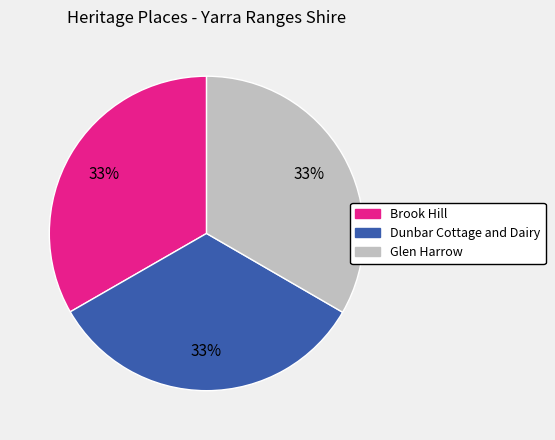

What is the ratio of the value at Brook Hill to the value at Dunbar Cottage and Dairy?

1.0